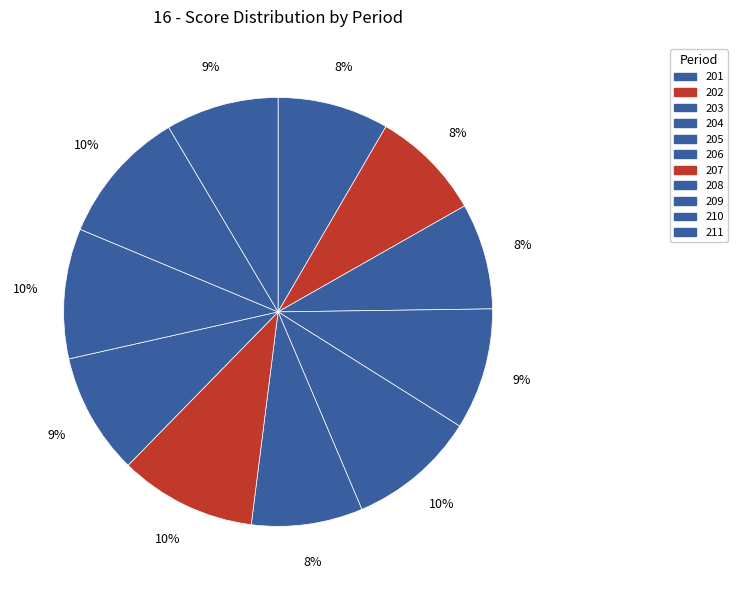

How many slices are in this pie chart?

11